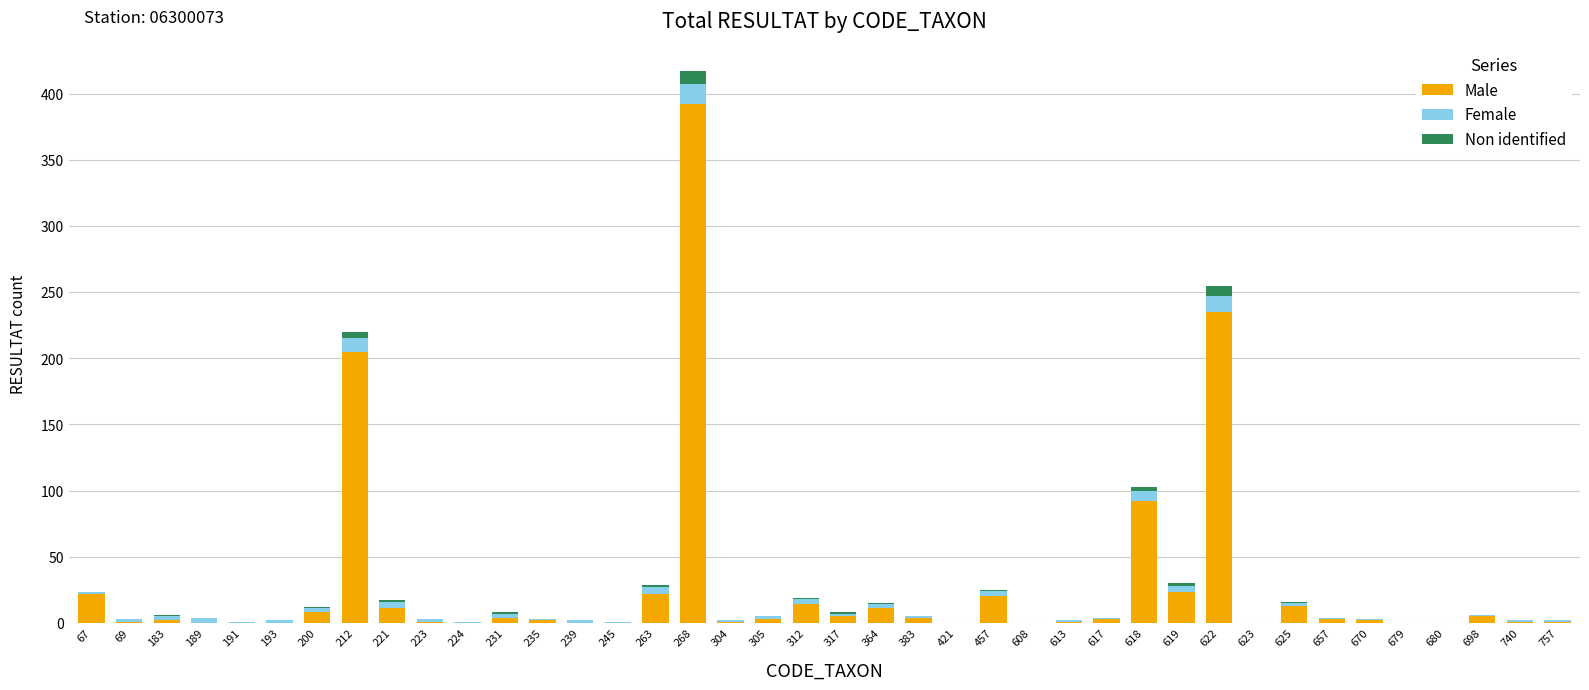

What is the total value across all series at 189?

4